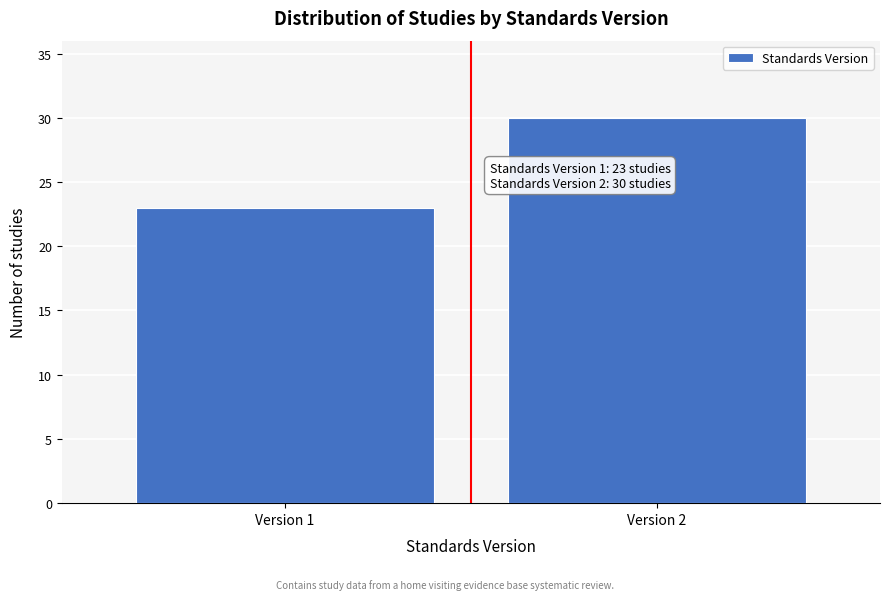

Reading left to right, what are all the values shown in this chart?

Version 1=23	Version 2=30